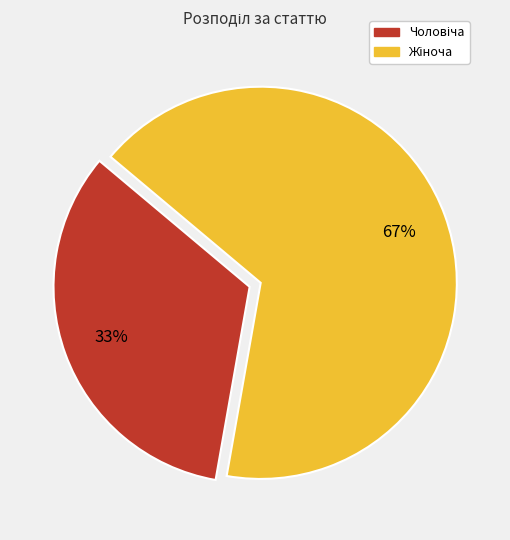

To the nearest percent, what is the average slice percentage?

50%